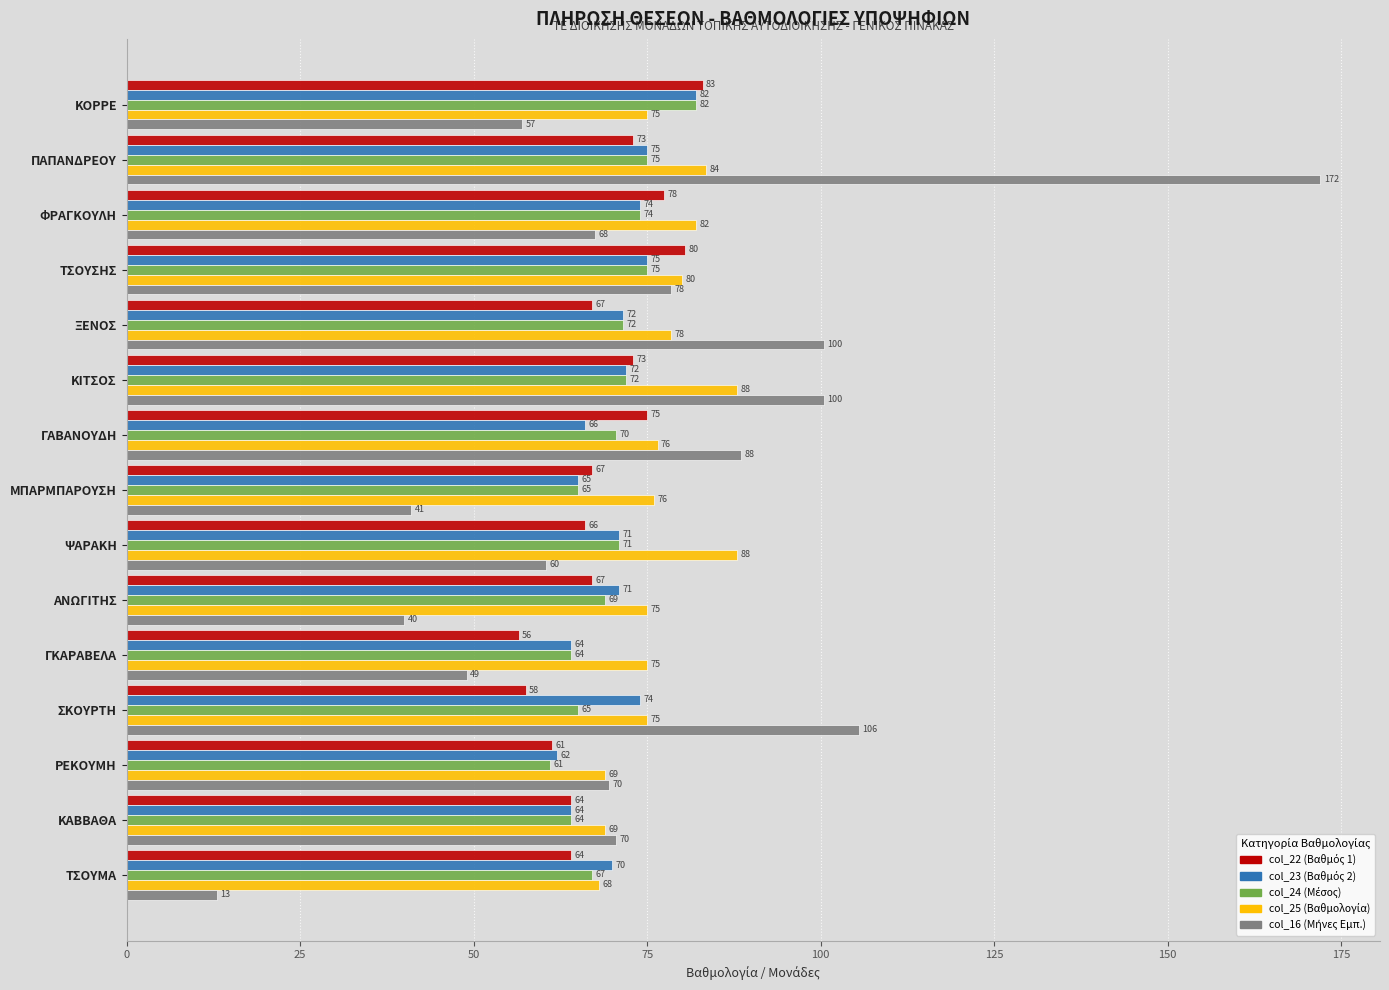

What is the total value across all series at ΤΣΟΥΜΑ?

282.0